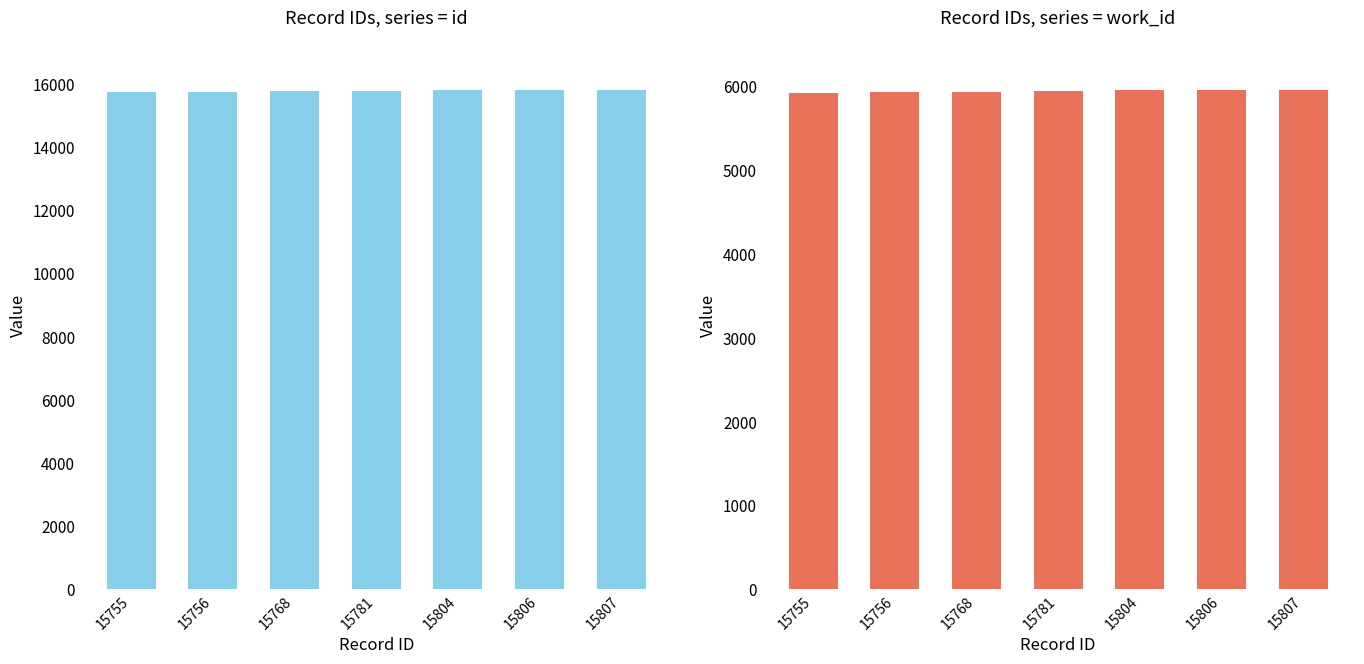

What is the total value across all series at 15804?

21757